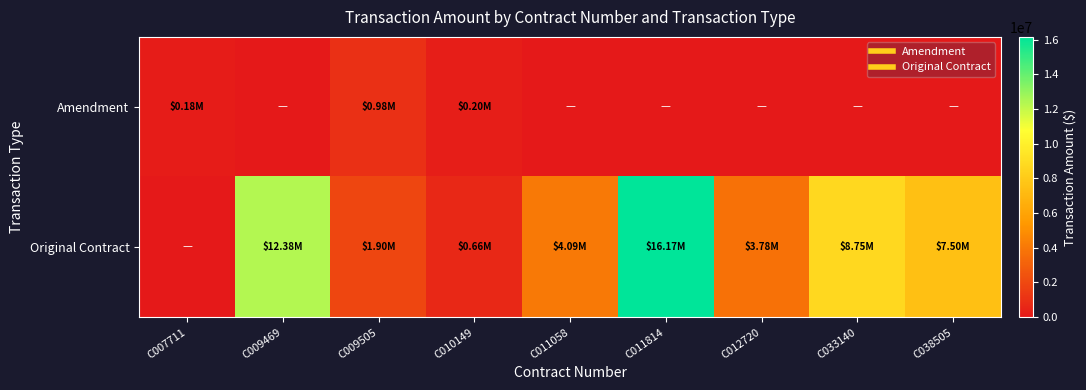

Which series has the largest total across all categories?

Original Contract